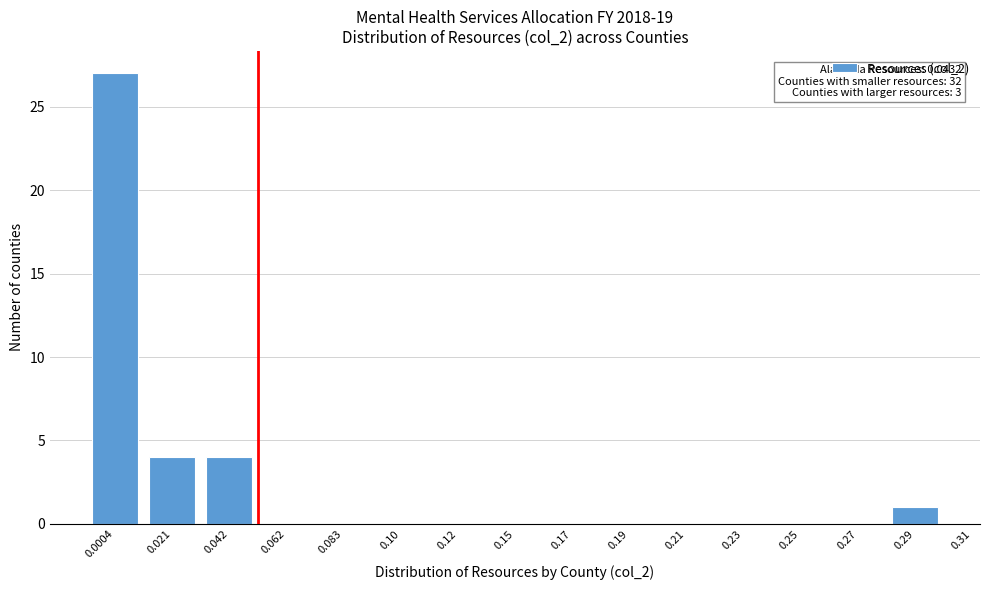

Reading right to left, list all the values displayed in this chart.

0.29=1	0.27=0	0.25=0	0.23=0	0.21=0	0.19=0	0.17=0	0.15=0	0.12=0	0.10=0	0.083=0	0.062=0	0.042=4	0.021=4	0.0004=27